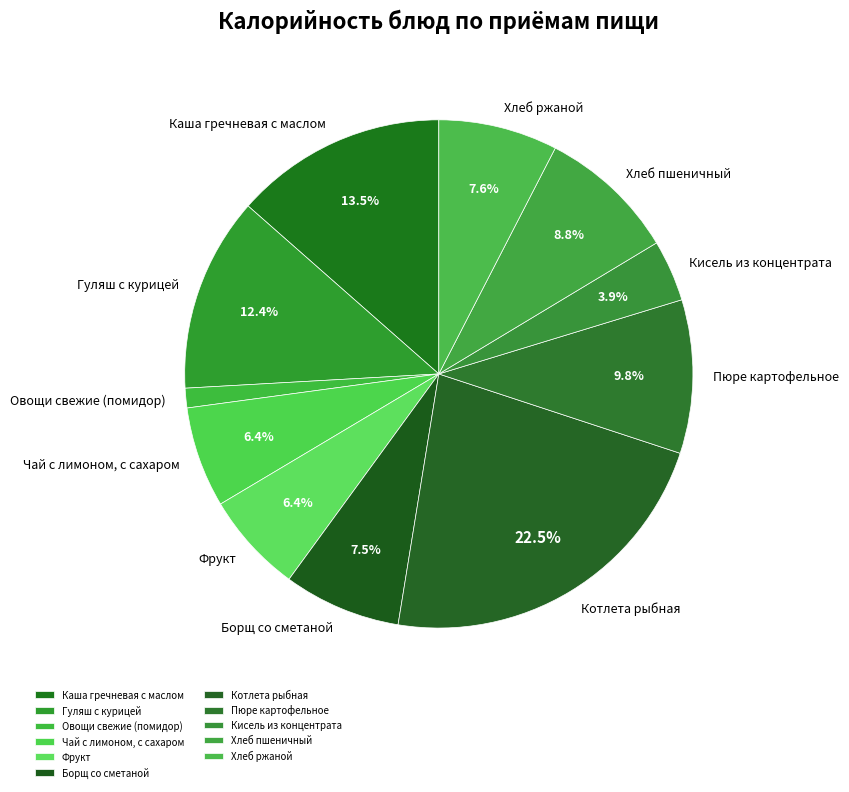

To the nearest percent, what percentage of the pie is Кисель из концентрата?

4%